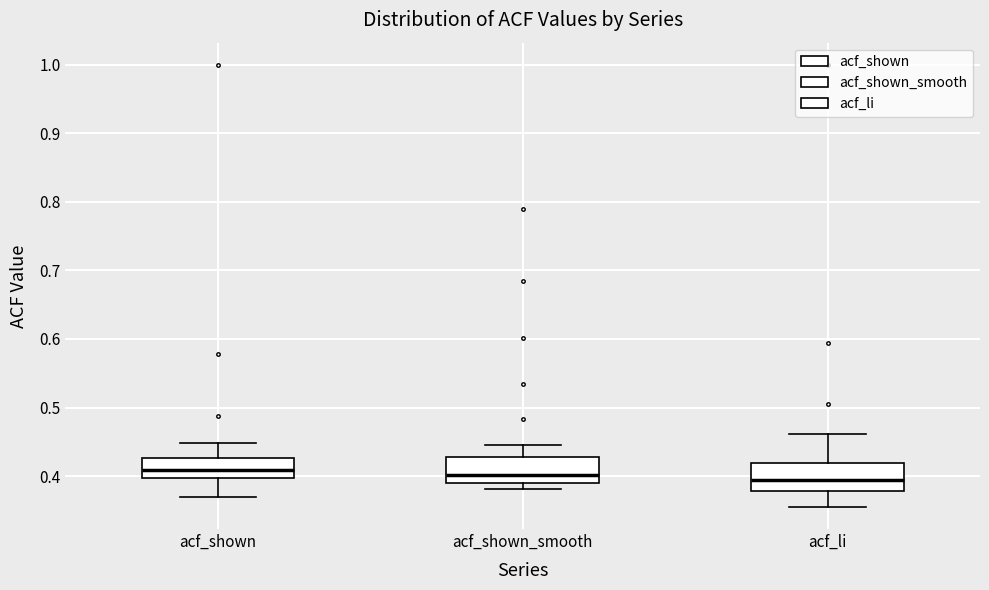

Where does the upper whisker of the box for acf_li end on the y-axis? The values are not printed on the chart, so give them approximately, as read against the axis.

0.46